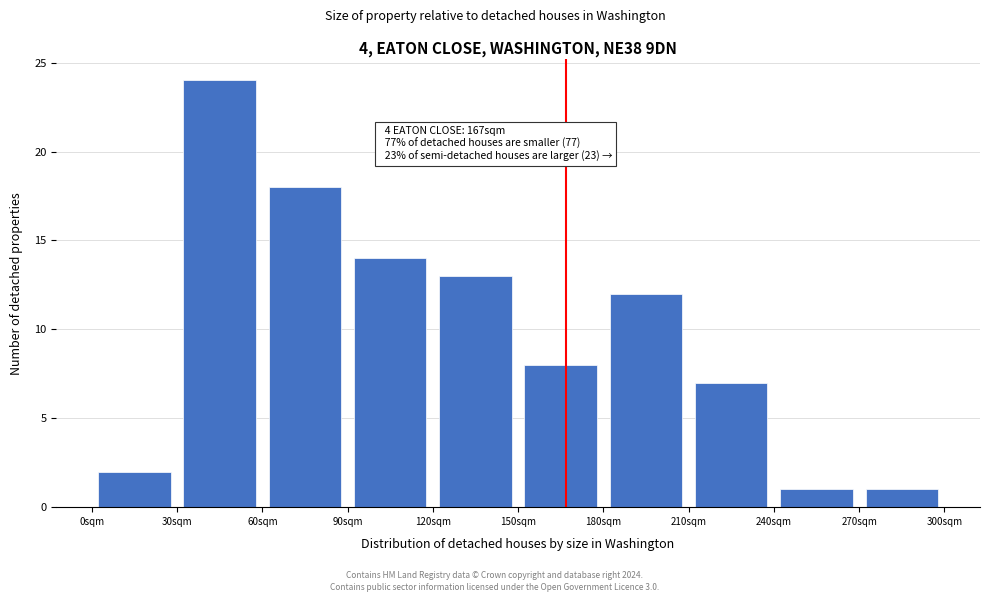

Over which range of the x-axis is the bar tallest?

30 to 60